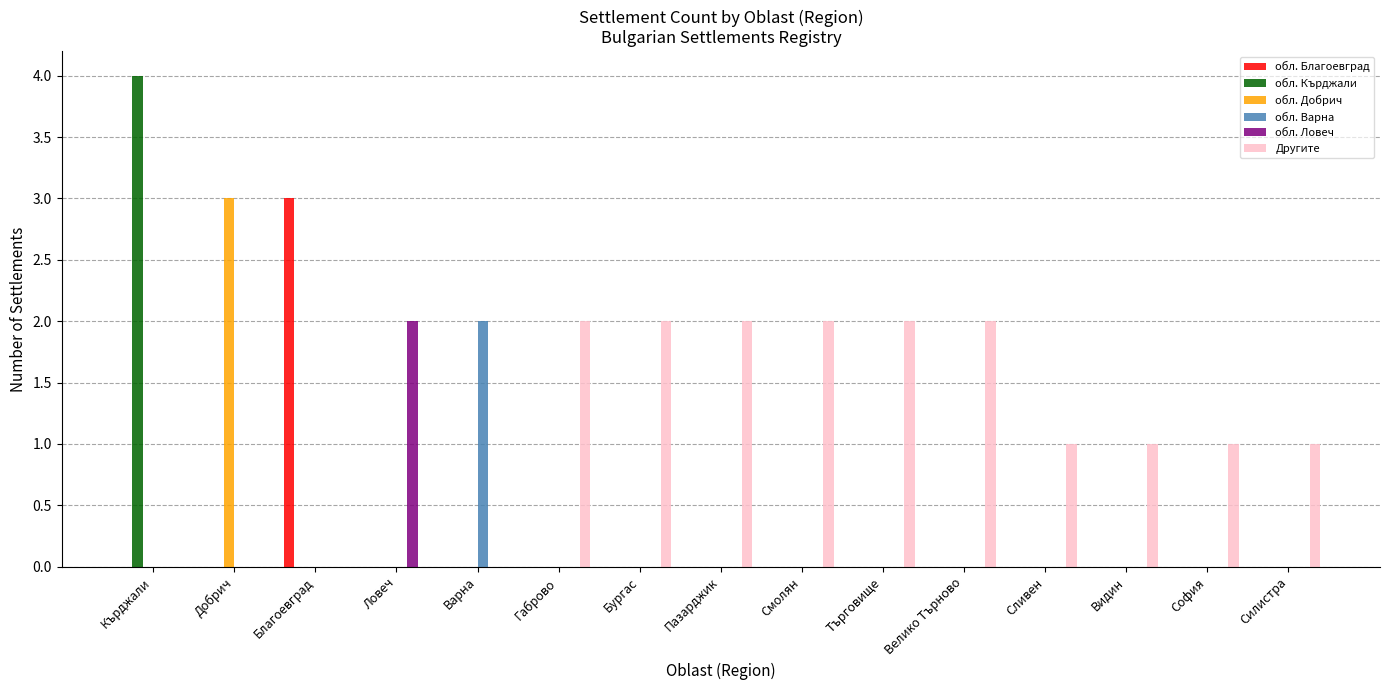

Reading left to right, extract all data points from this chart.

обл. Благоевград: 0	0	3	0	0	0	0	0	0	0	0	0	0	0	0
обл. Кърджали: 4	0	0	0	0	0	0	0	0	0	0	0	0	0	0
обл. Добрич: 0	3	0	0	0	0	0	0	0	0	0	0	0	0	0
обл. Варна: 0	0	0	0	2	0	0	0	0	0	0	0	0	0	0
обл. Ловеч: 0	0	0	2	0	0	0	0	0	0	0	0	0	0	0
Другите: 0	0	0	0	0	2	2	2	2	2	2	1	1	1	1